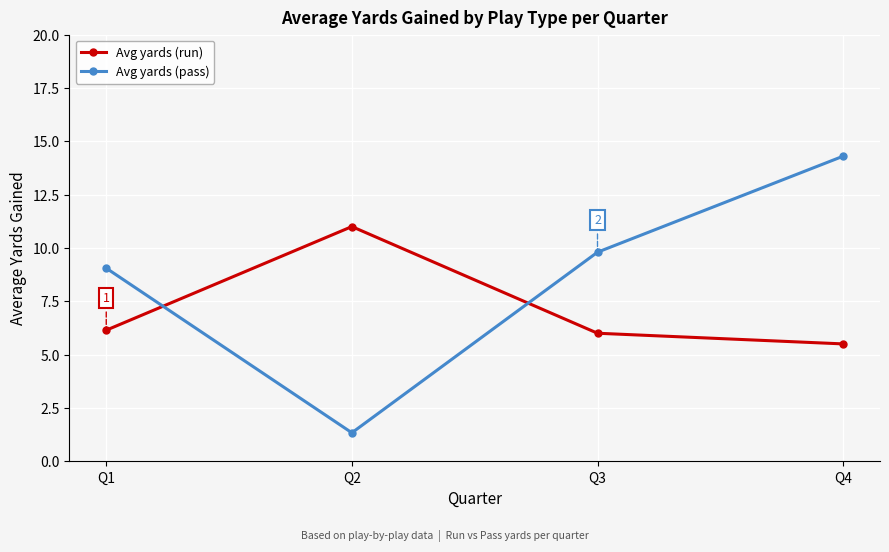

Is it true that Avg yards (pass) equals 4.7 at Q1?

False